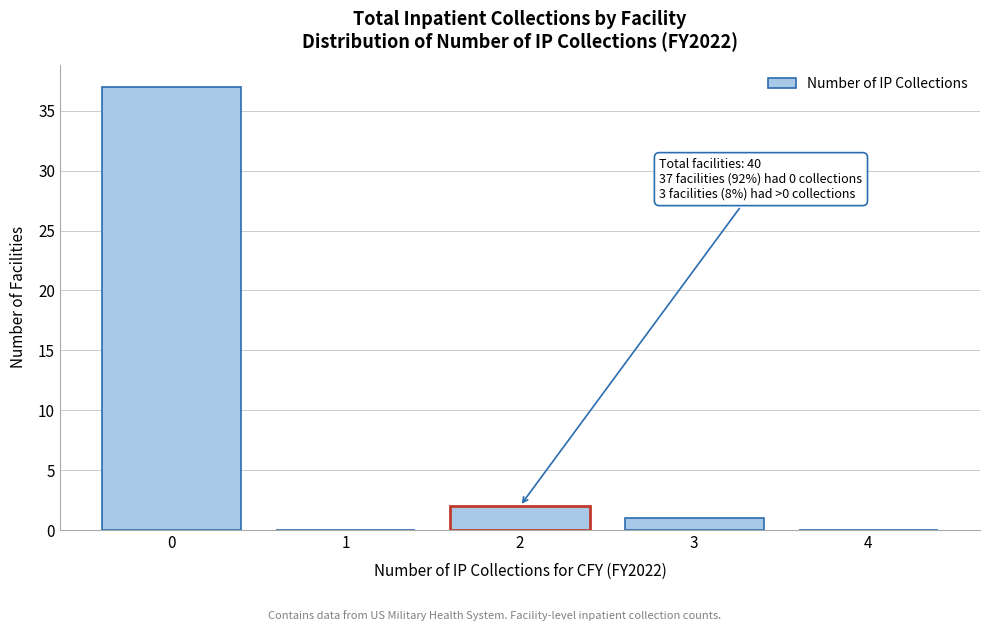

Reading left to right, extract all data points from this chart.

0=37	1=0	2=2	3=1	4=0